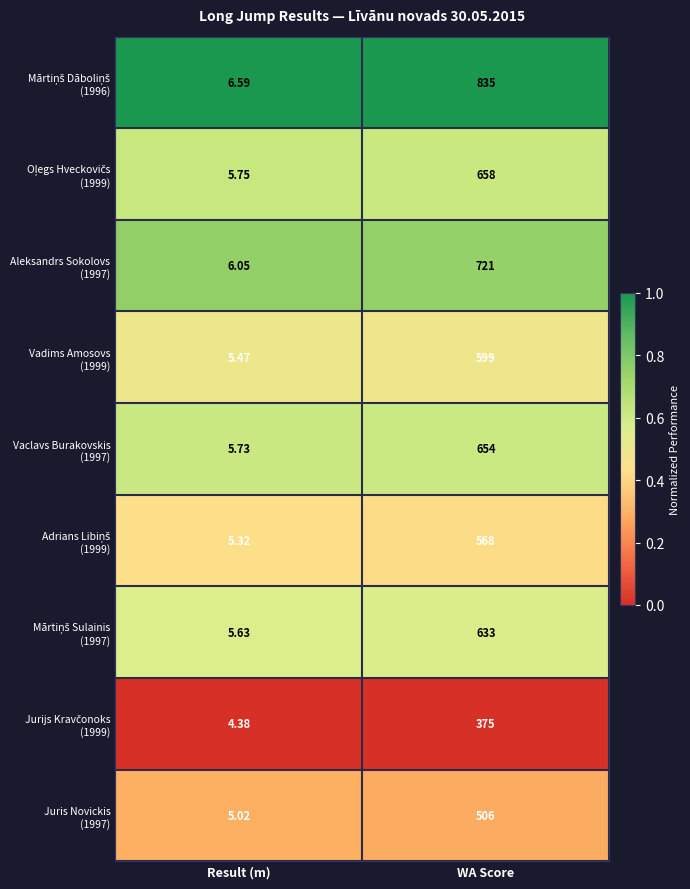

At which category is the sum across all series the highest?

WA Score